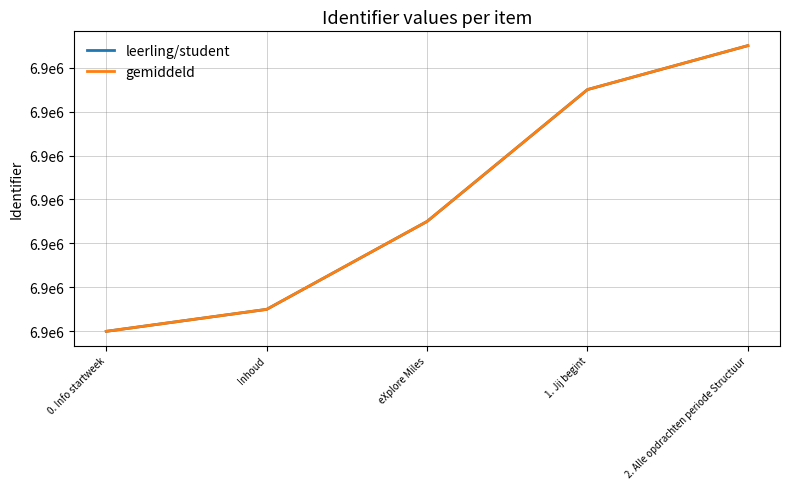

What is the minimum value shown in the chart?

6888846